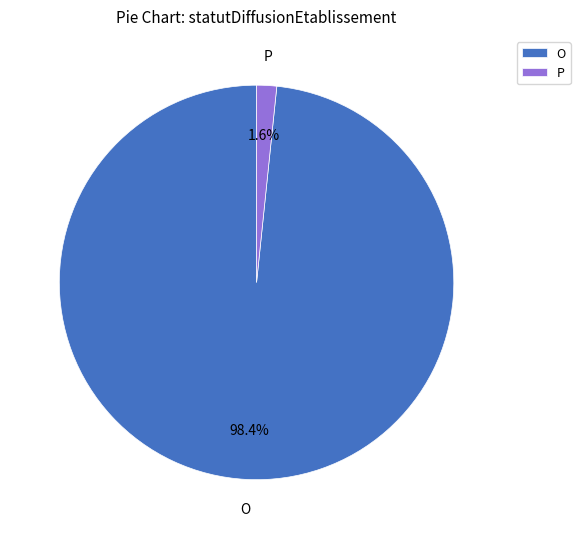

What percentage do P and O together represent?

100.0%